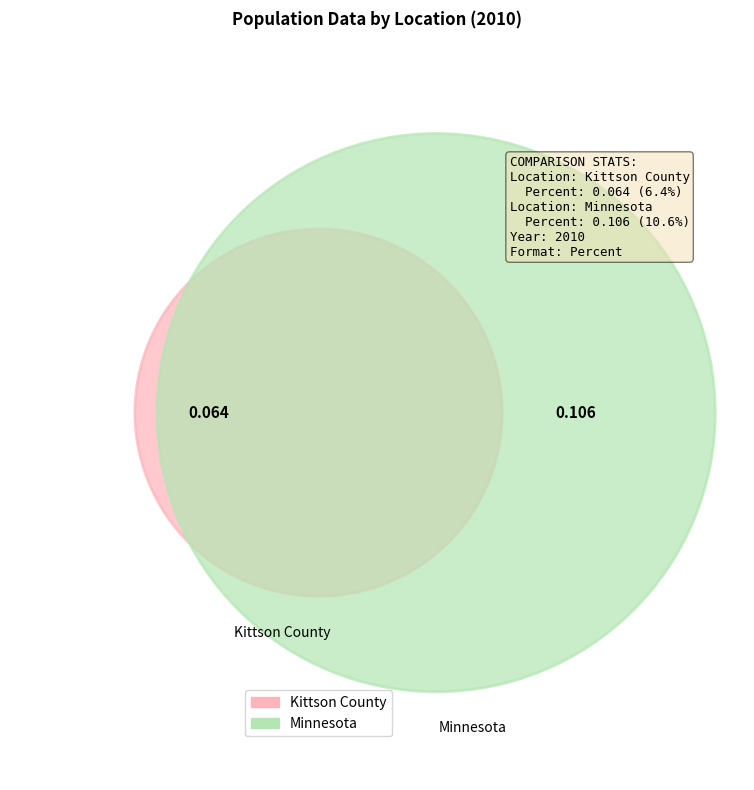

Is it true that Minnesota is 62% of the pie?

True